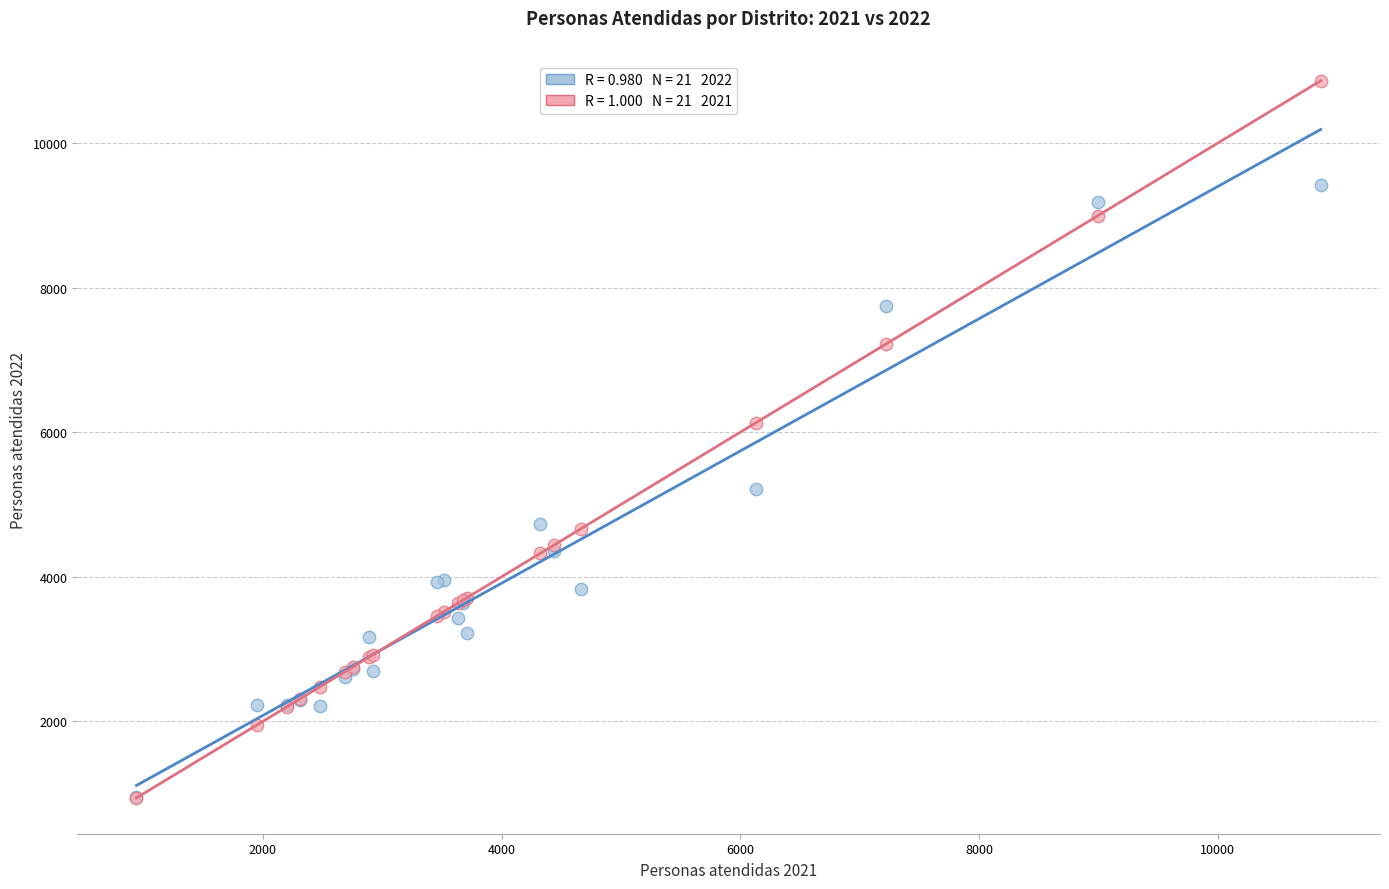

Across all series, what Y value is closest to 5903?

6131